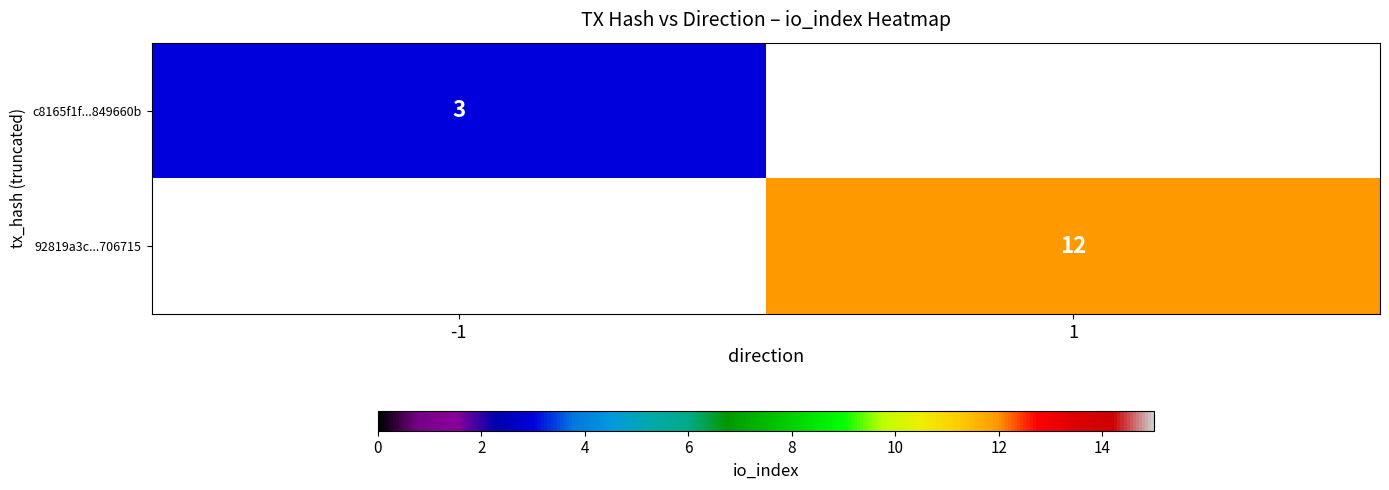

True or false: c8165f1f...849660b has a value of 1 at -1.

False